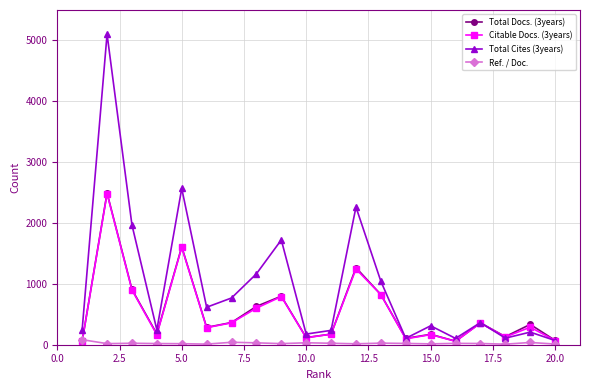

What is the sum of all Total Docs. (3years) values?

10935